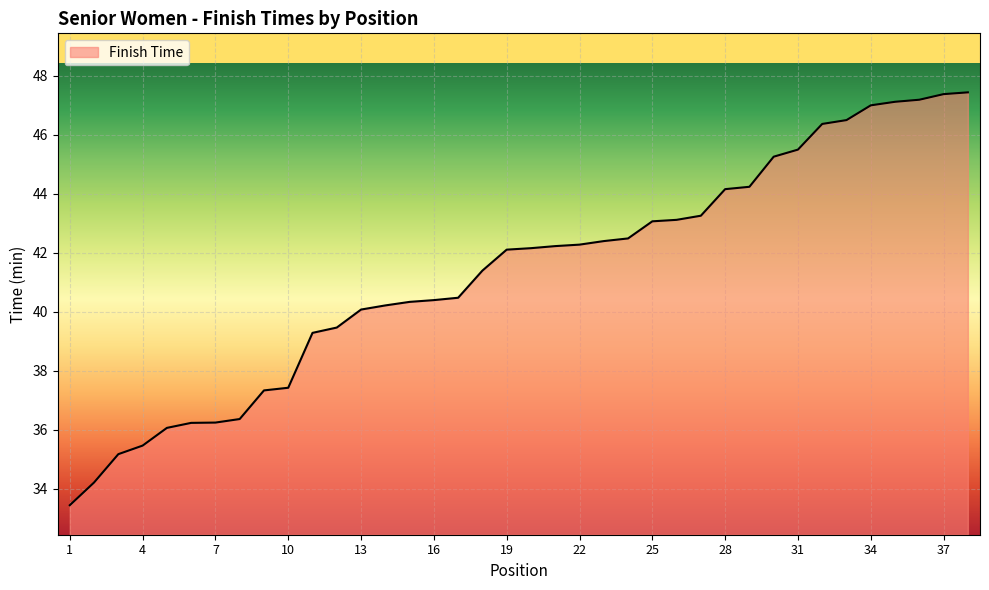

What is the smallest value displayed?

33.5